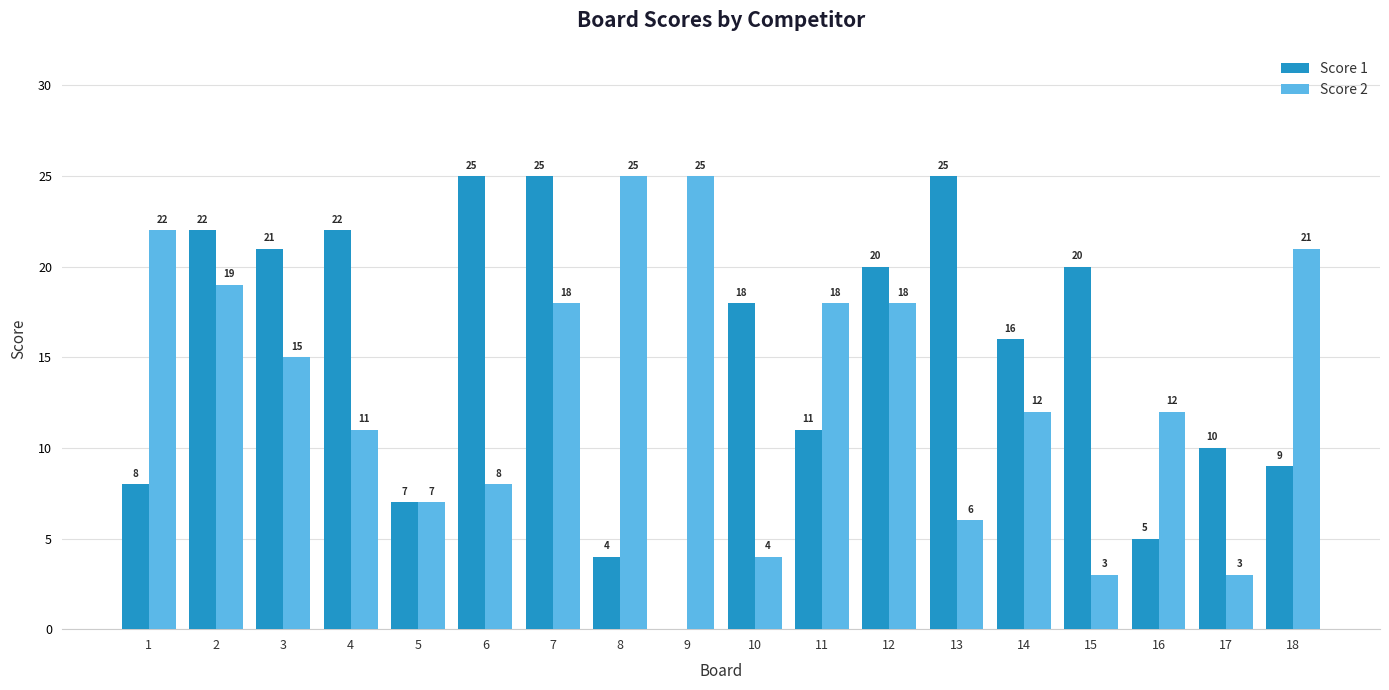

Is it true that Score 1 equals 22 at 4?

True